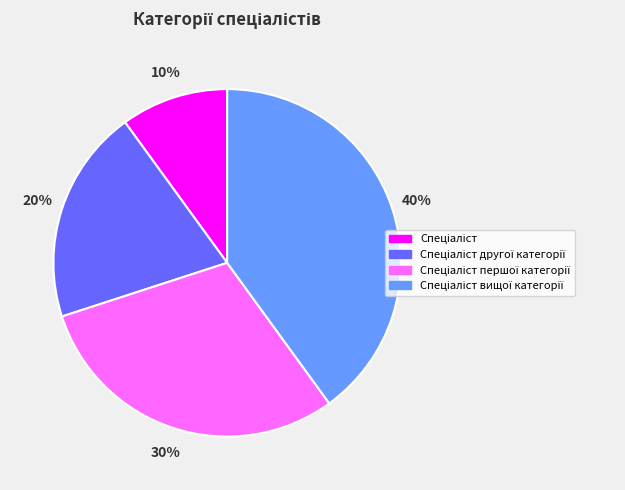

Does any single category account for the majority?

No